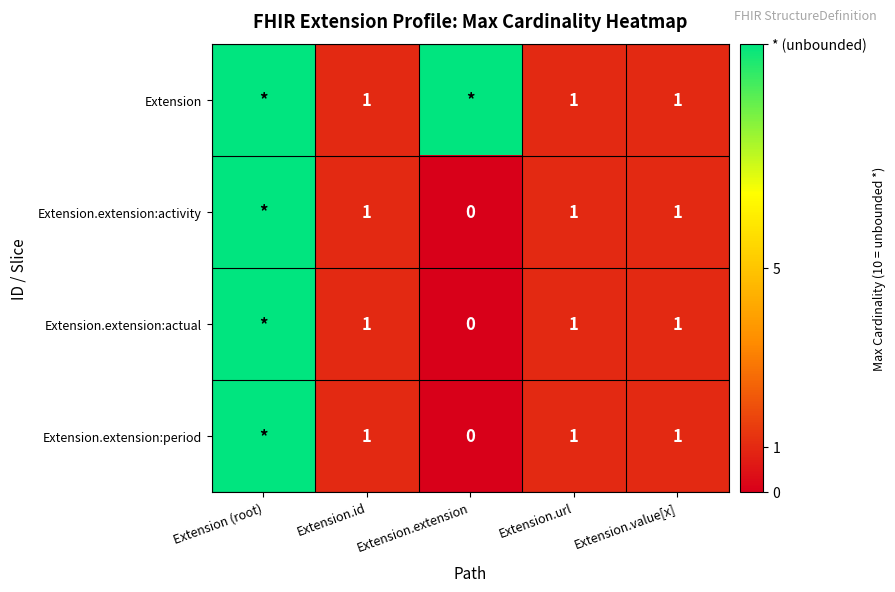

The value of Extension.extension:activity at Extension.value[x] is 2. True or false?

False